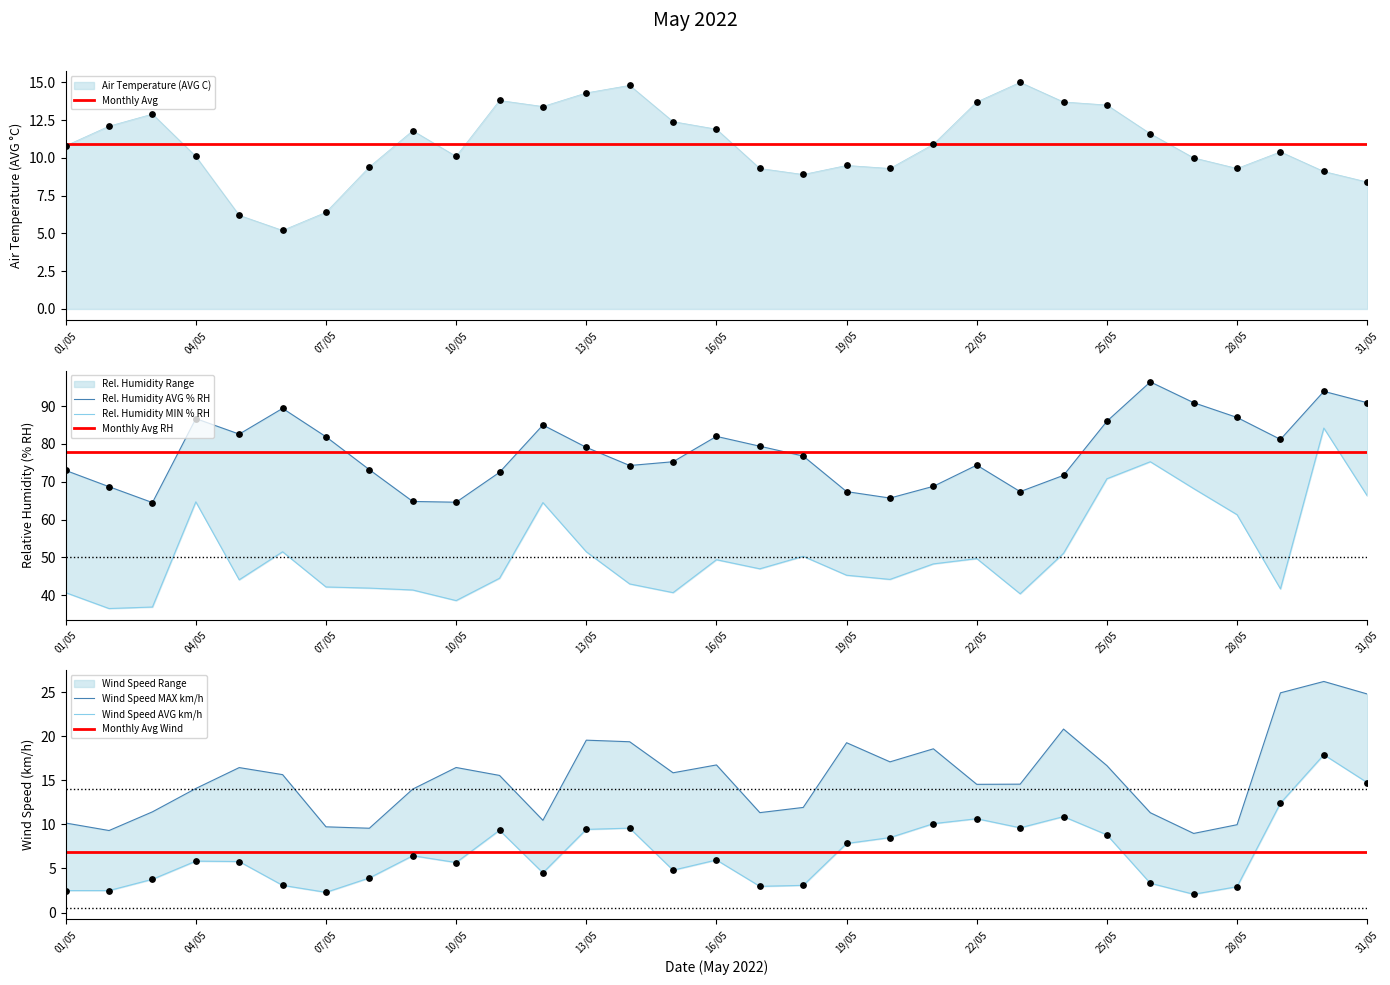

At how many categories does at least one series exceed 62?

31